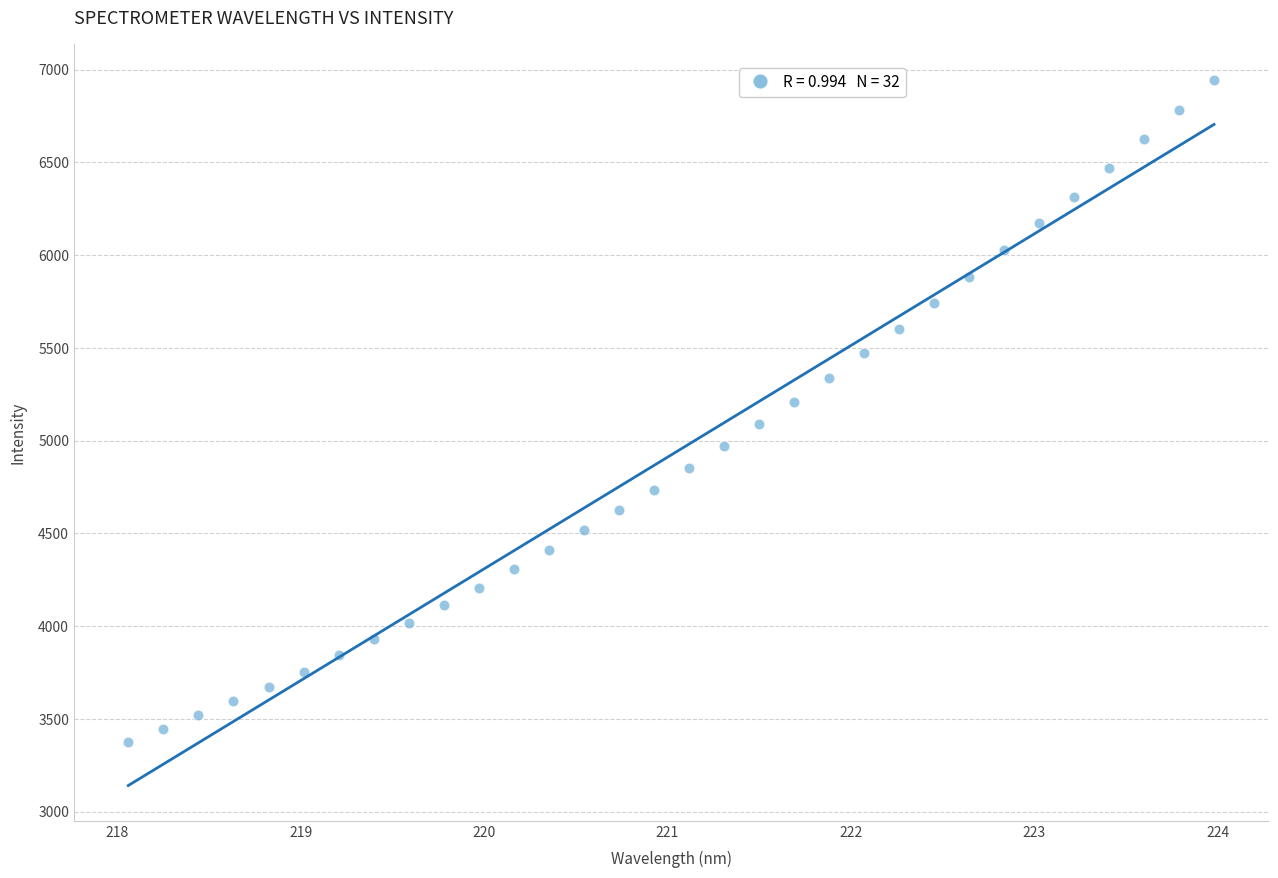

What is the range of Y values (max minus min)?

3569.9